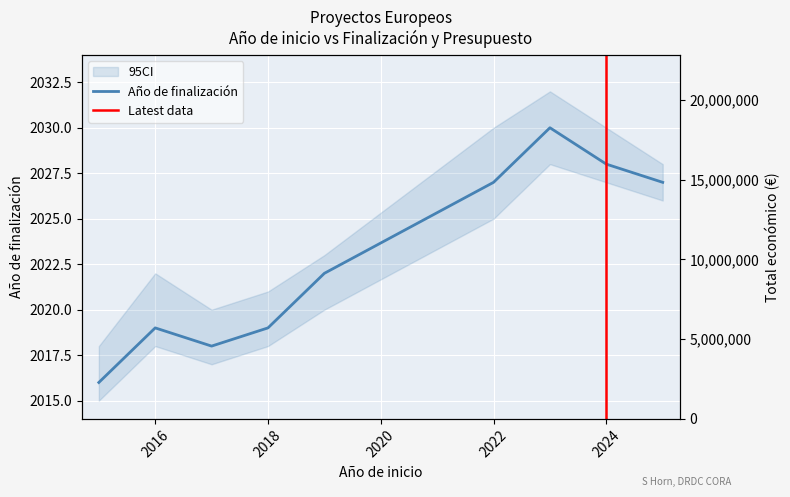

How many values in the Total económico series are below 499533?

4